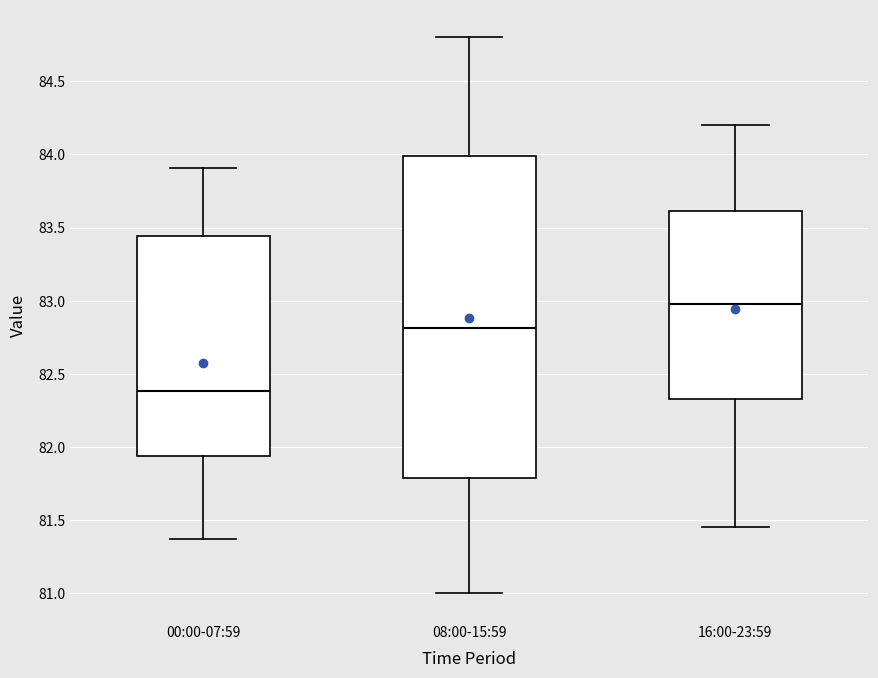

Reading left to right, read every box against the y-axis: the position of its median line, the range the box covers, and the ends of its whiskers. The values are not printed on the chart, so give them approximately, as read against the axis.

00:00-07:59: median 82.40, box 81.95 to 83.45, whiskers 81.35 to 83.90
08:00-15:59: median 82.80, box 81.80 to 84.00, whiskers 81.00 to 84.80
16:00-23:59: median 83.00, box 82.35 to 83.60, whiskers 81.45 to 84.20